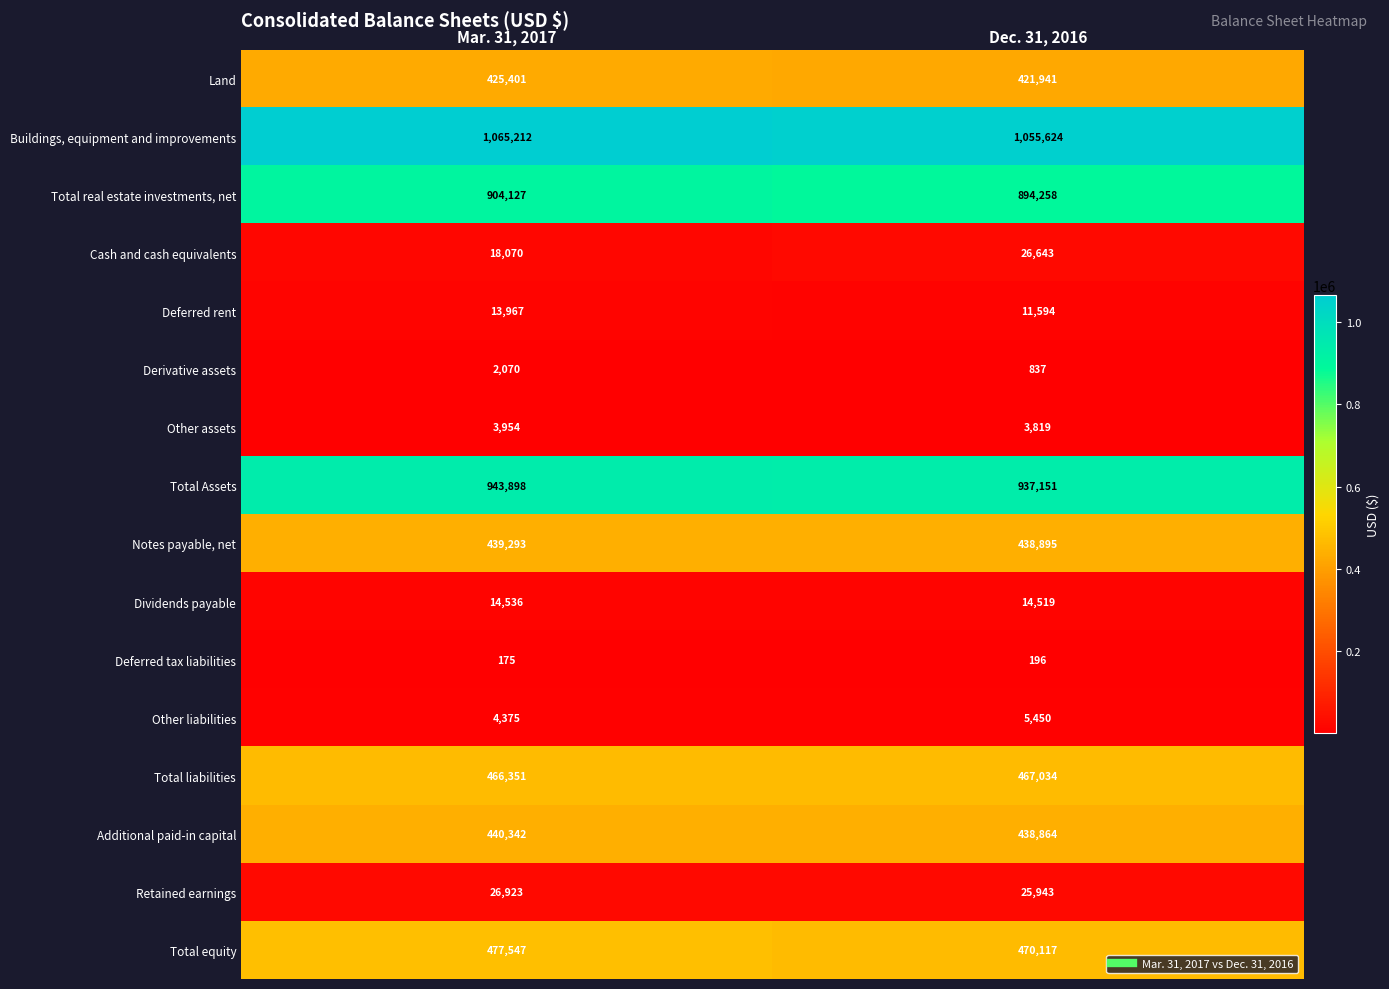

What is the minimum value shown in the chart?

175